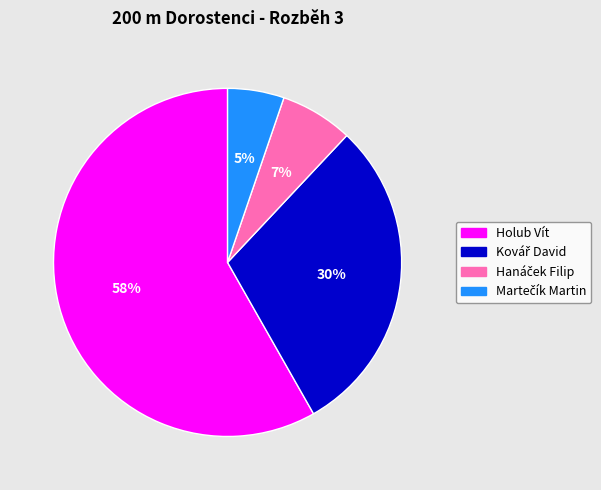

The Holub Vít slice represents 58% of the pie. True or false?

True